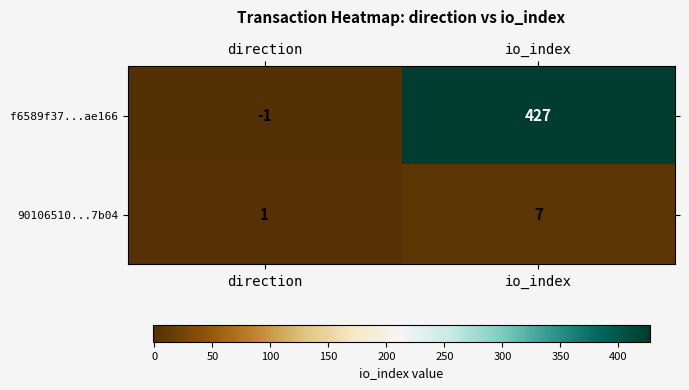

At which category does the chart reach its peak across all series?

io_index